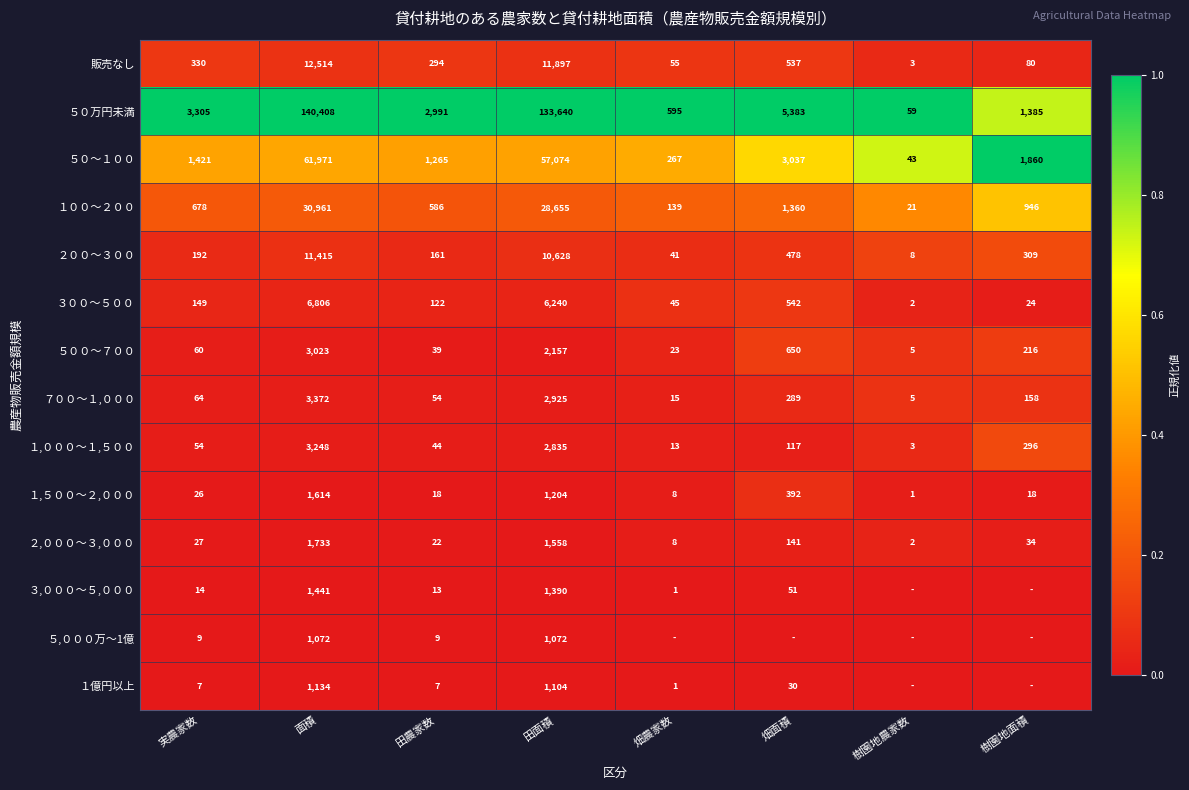

Which category has the lowest value in the １,０００～１,５００ series?

樹園地農家数